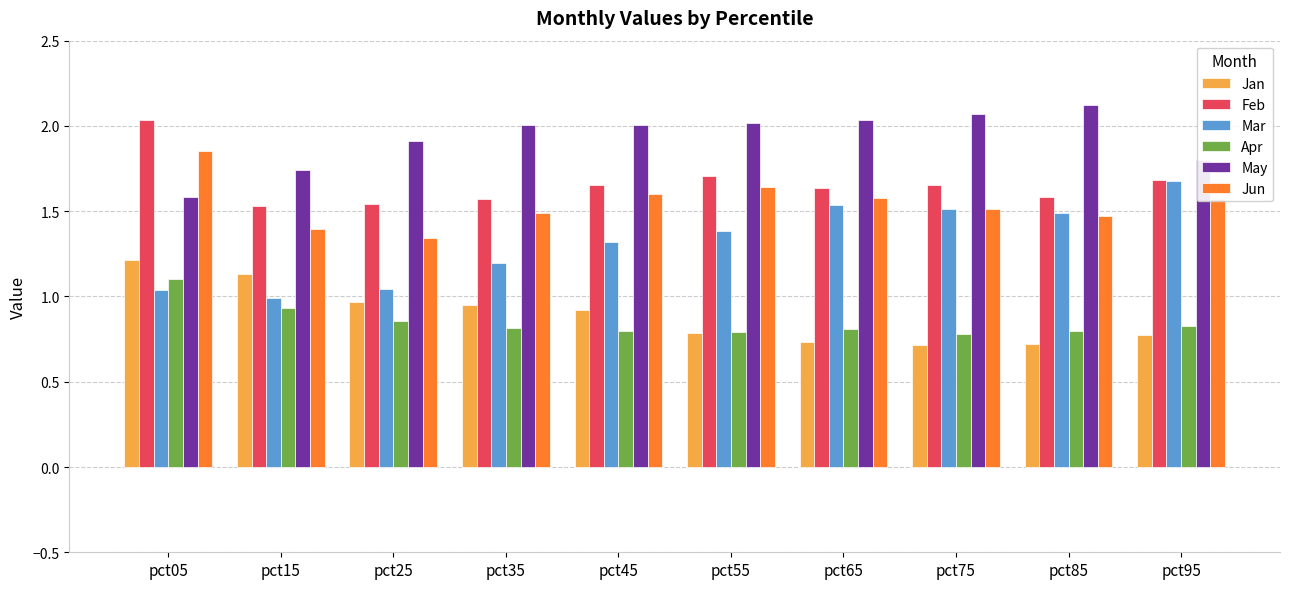

What is the difference between the maximum and second lowest values in the May series?

0.4